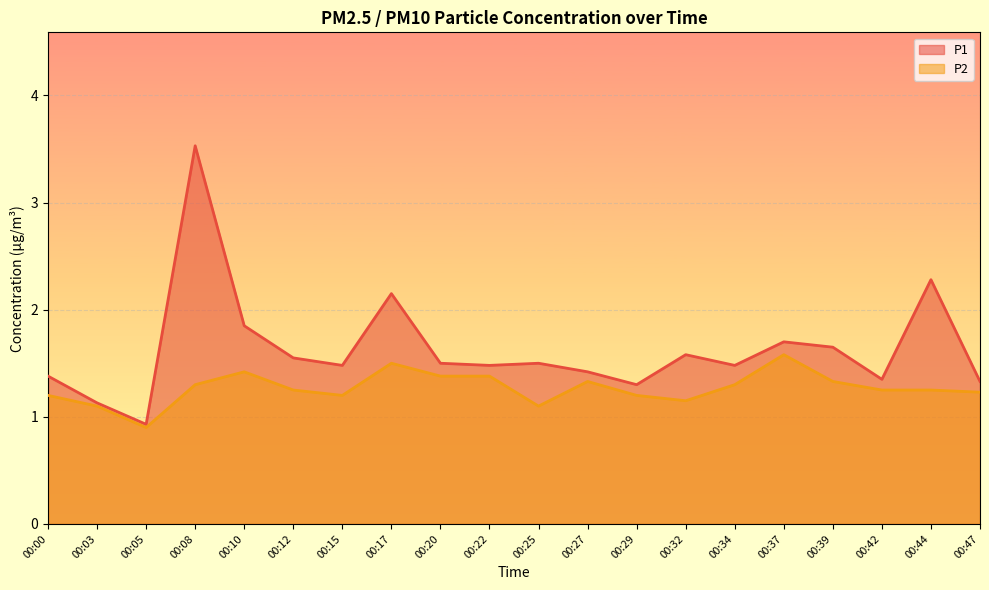

What value does the P2 series have at 00:27?

1.3